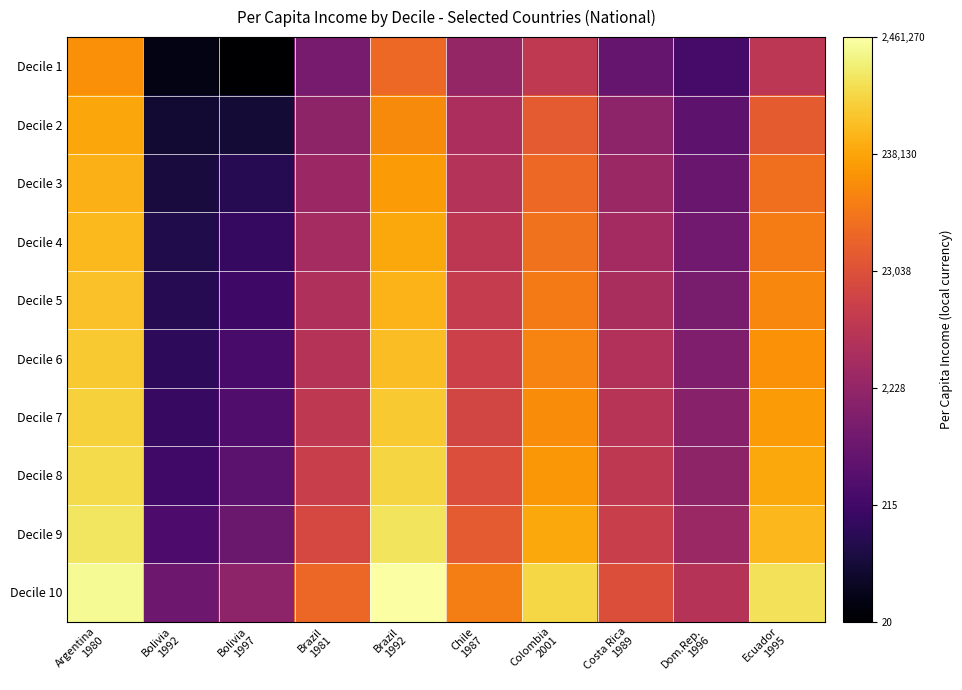

Reading right to left, list all the values displayed in this chart.

Decile 1: Ecuador
1995=8.9	Dom.Rep.
1996=5.5	Costa Rica
1989=6.4	Colombia
2001=9.0	Chile
1987=7.8	Brazil
1992=10.8	Brazil
1981=6.9	Bolivia
1997=3.0	Bolivia
1992=3.5	Argentina
1980=11.9
Decile 2: Ecuador
1995=10.4	Dom.Rep.
1996=6.2	Costa Rica
1989=7.5	Colombia
2001=10.3	Chile
1987=8.4	Brazil
1992=11.7	Brazil
1981=7.6	Bolivia
1997=4.2	Bolivia
1992=4.0	Argentina
1980=12.4
Decile 3: Ecuador
1995=11.0	Dom.Rep.
1996=6.5	Costa Rica
1989=7.9	Colombia
2001=10.8	Chile
1987=8.7	Brazil
1992=12.1	Brazil
1981=7.9	Bolivia
1997=4.7	Bolivia
1992=4.3	Argentina
1980=12.7
Decile 4: Ecuador
1995=11.4	Dom.Rep.
1996=6.7	Costa Rica
1989=8.1	Colombia
2001=11.1	Chile
1987=8.9	Brazil
1992=12.4	Brazil
1981=8.2	Bolivia
1997=5.0	Bolivia
1992=4.5	Argentina
1980=12.9
Decile 5: Ecuador
1995=11.7	Dom.Rep.
1996=6.9	Costa Rica
1989=8.4	Colombia
2001=11.3	Chile
1987=9.2	Brazil
1992=12.7	Brazil
1981=8.5	Bolivia
1997=5.3	Bolivia
1992=4.7	Argentina
1980=13.1
Decile 6: Ecuador
1995=11.9	Dom.Rep.
1996=7.1	Costa Rica
1989=8.6	Colombia
2001=11.5	Chile
1987=9.4	Brazil
1992=13.0	Brazil
1981=8.7	Bolivia
1997=5.6	Bolivia
1992=4.9	Argentina
1980=13.2
Decile 7: Ecuador
1995=12.2	Dom.Rep.
1996=7.3	Costa Rica
1989=8.8	Colombia
2001=11.8	Chile
1987=9.6	Brazil
1992=13.2	Brazil
1981=9.0	Bolivia
1997=5.8	Bolivia
1992=5.1	Argentina
1980=13.4
Decile 8: Ecuador
1995=12.4	Dom.Rep.
1996=7.6	Costa Rica
1989=9.0	Colombia
2001=12.1	Chile
1987=9.9	Brazil
1992=13.5	Brazil
1981=9.3	Bolivia
1997=6.1	Bolivia
1992=5.4	Argentina
1980=13.7
Decile 9: Ecuador
1995=12.8	Dom.Rep.
1996=7.9	Costa Rica
1989=9.3	Colombia
2001=12.4	Chile
1987=10.4	Brazil
1992=13.9	Brazil
1981=9.7	Bolivia
1997=6.5	Bolivia
1992=5.7	Argentina
1980=13.9
Decile 10: Ecuador
1995=13.8	Dom.Rep.
1996=8.7	Costa Rica
1989=10.0	Colombia
2001=13.6	Chile
1987=11.4	Brazil
1992=14.7	Brazil
1981=10.8	Bolivia
1997=7.5	Bolivia
1992=6.6	Argentina
1980=14.5